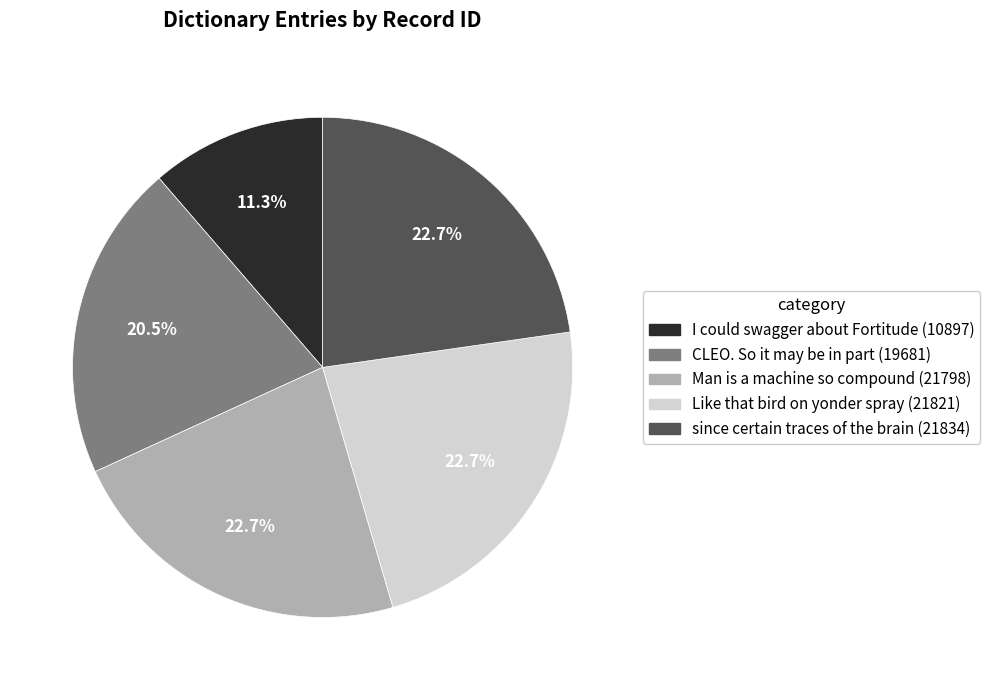

Is the sum of Man is a machine so compound and since certain traces of the brain greater than half?

No